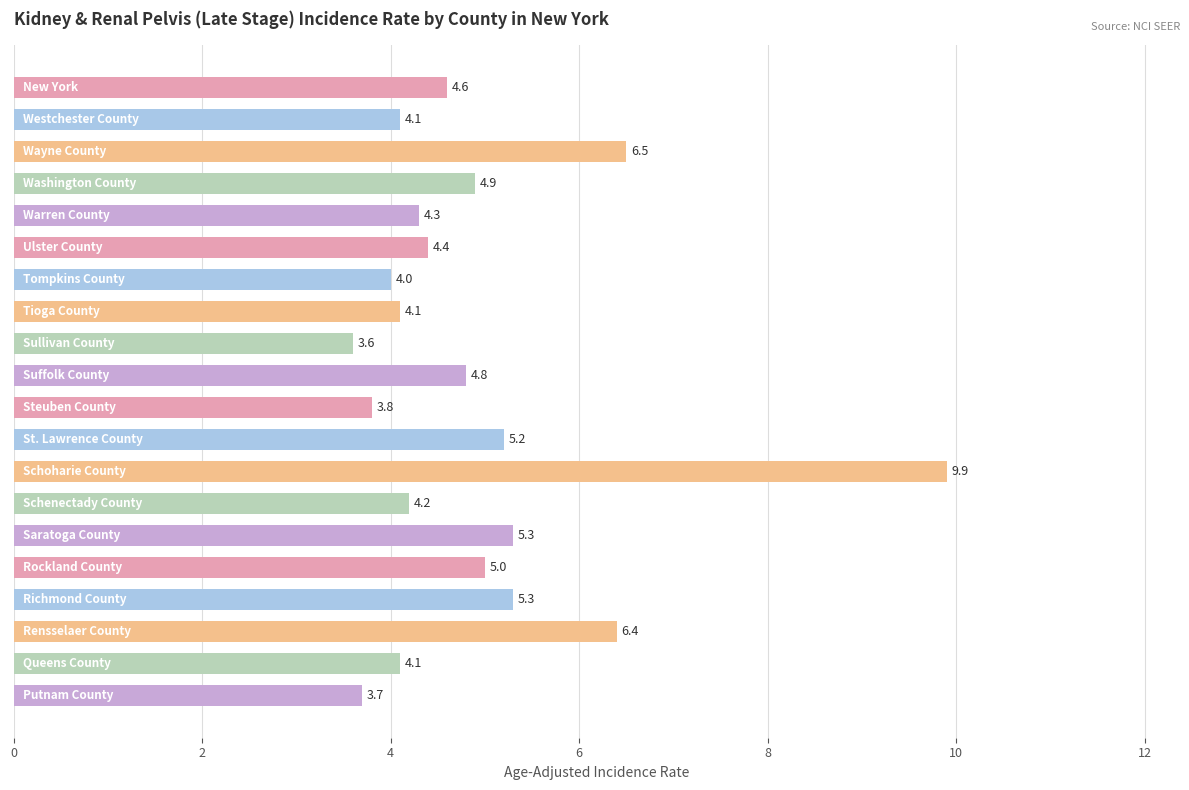

What is the sum of all values?

98.2